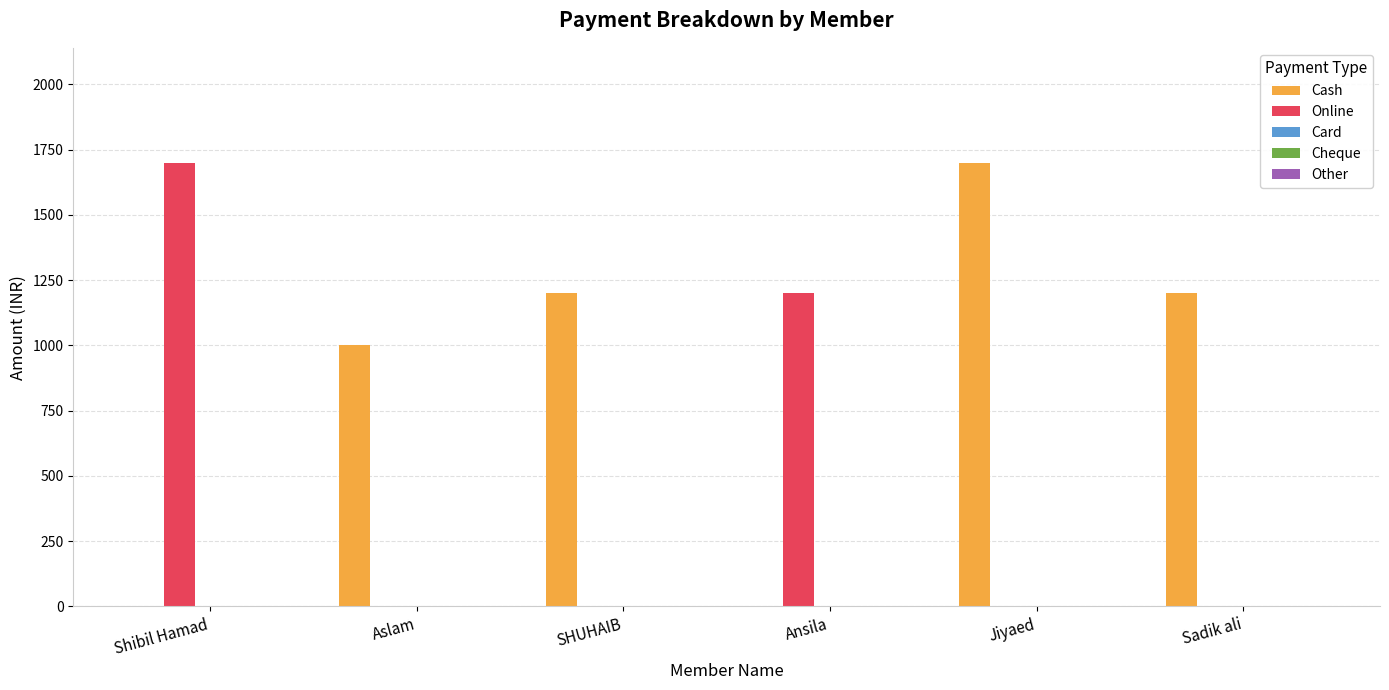

What is the spread (max minus min) of values at Shibil Hamad?

1700